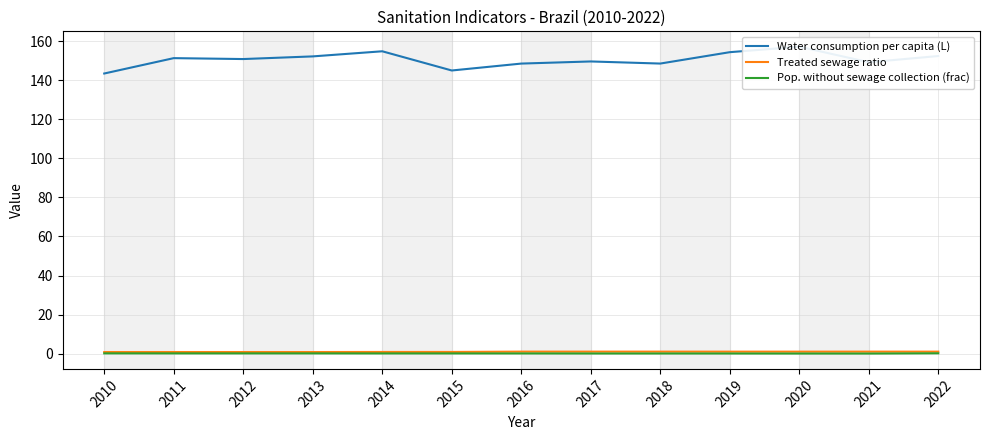

Which series has the widest spread of values?

Water consumption per capita (L)